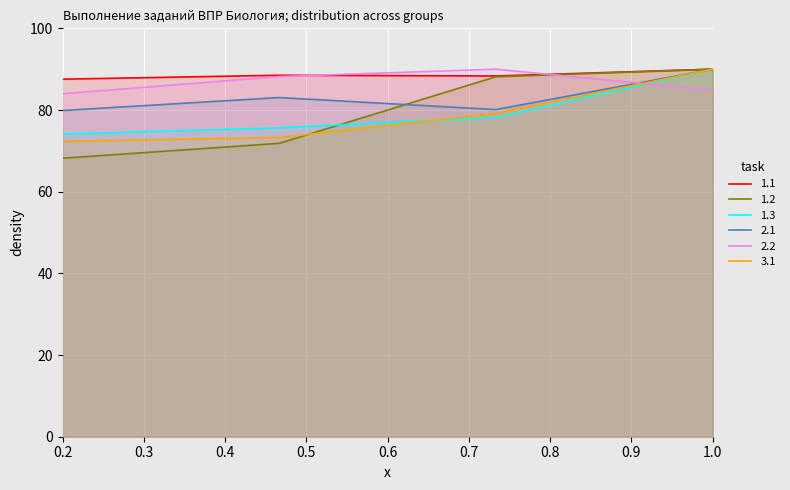

What is the maximum value shown in the chart?

90.0